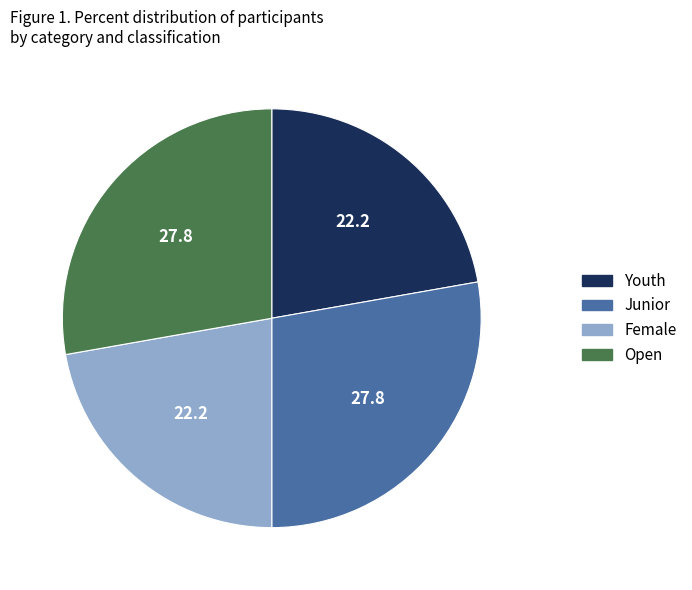

Do Junior and Open together represent more than half of the pie?

Yes